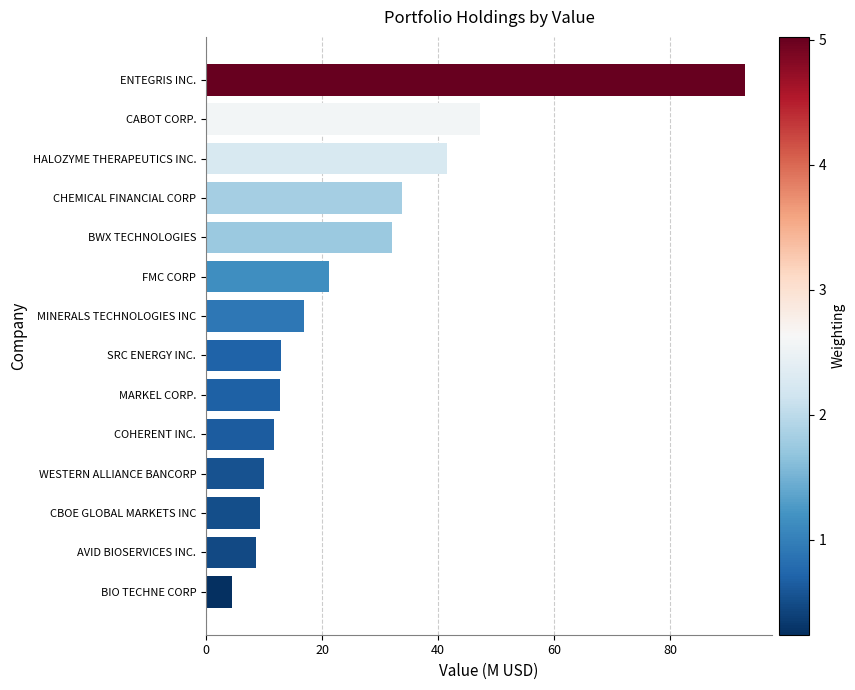

At which category does the chart reach its minimum across all series?

BIO TECHNE CORP